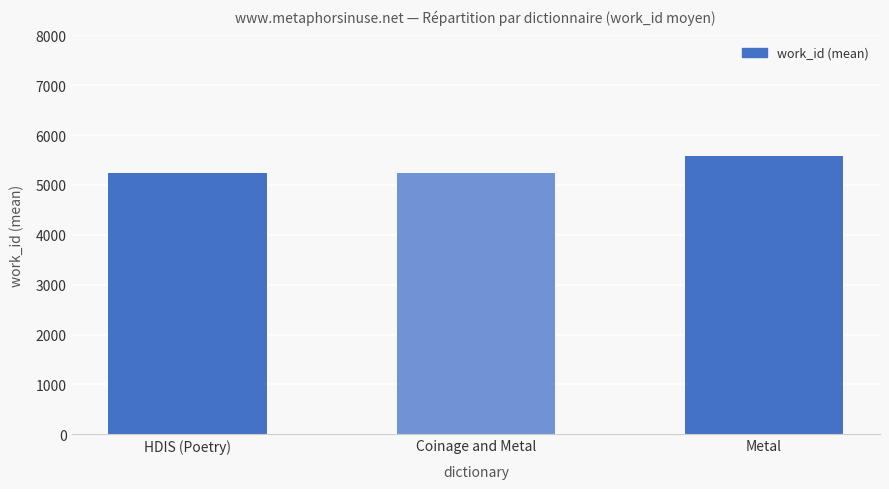

Does the chart contain stacked bars?

No